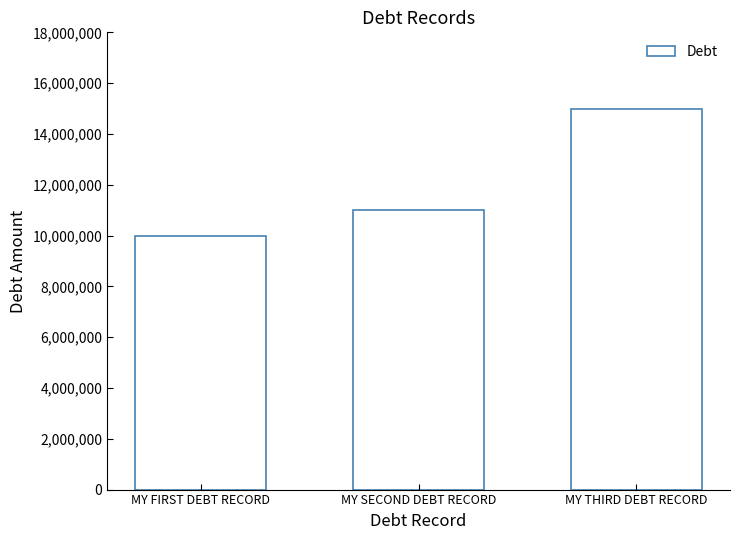

What is the label of the 1st bar from the left?

MY FIRST DEBT RECORD